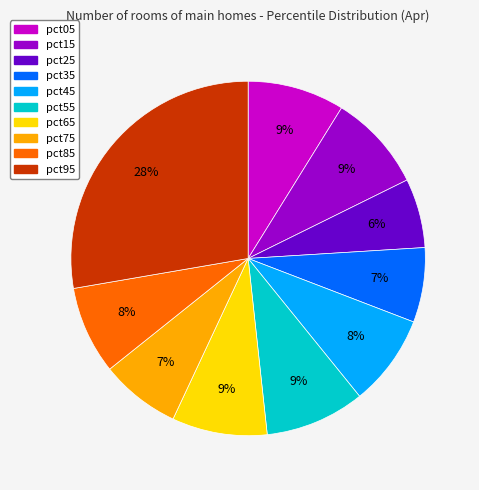

How many segments does this pie chart have?

10